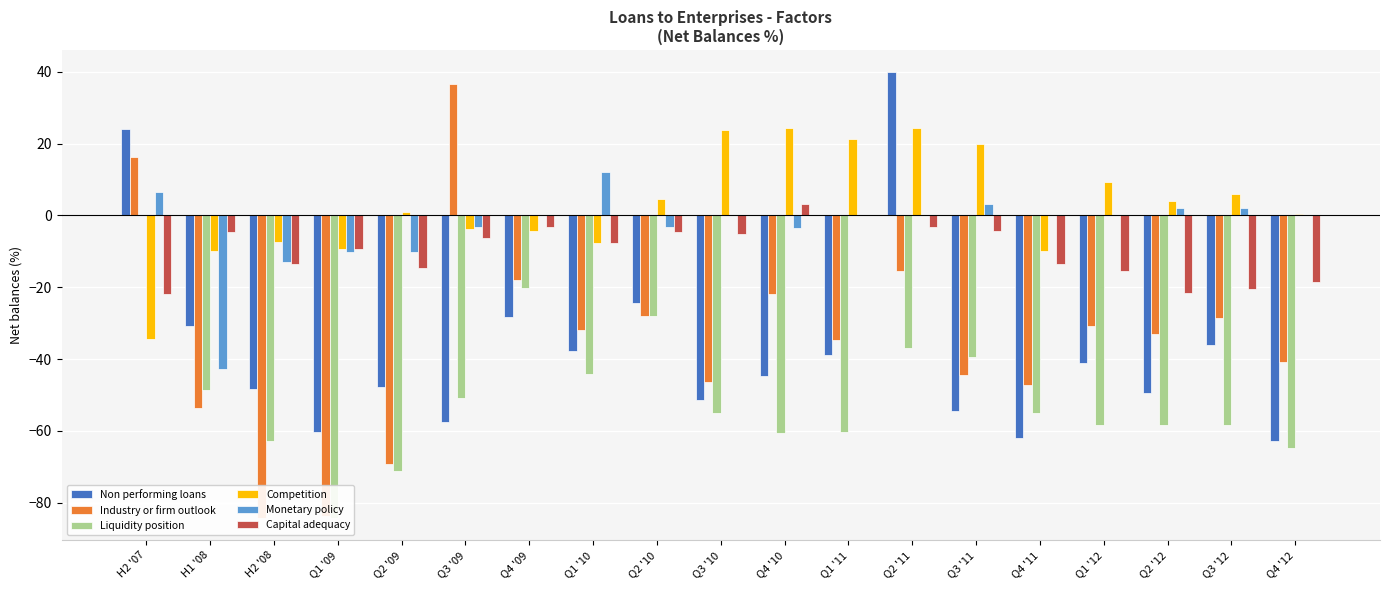

Rank the series by their maximum value, from highest to lowest.

Non performing loans, Industry or firm outlook, Competition, Monetary policy, Capital adequacy, Liquidity position